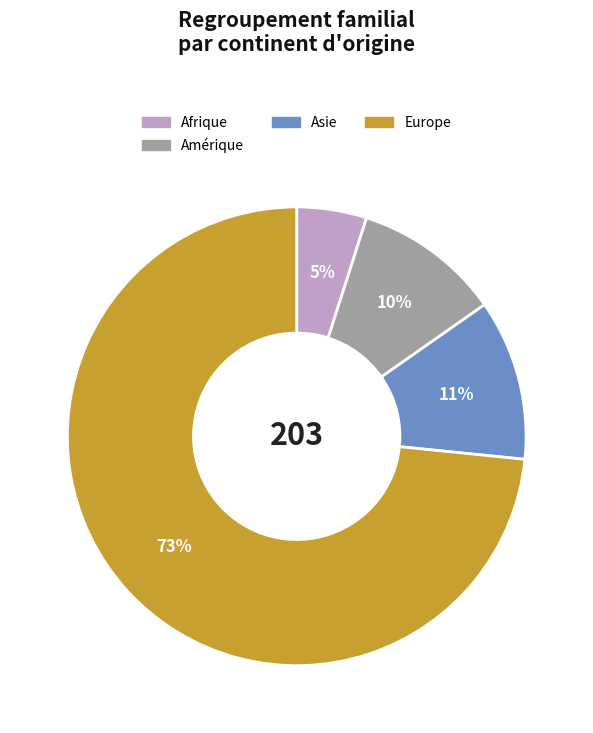

Is there a majority slice in this chart?

Yes